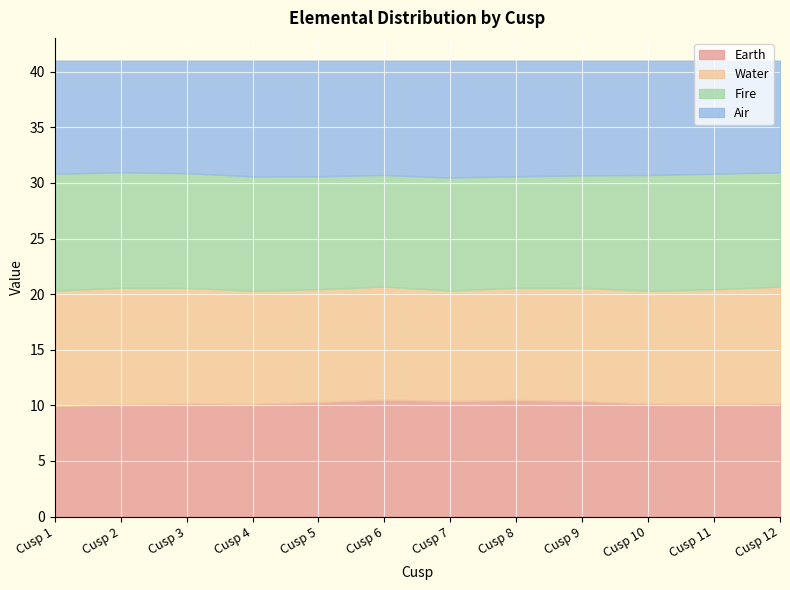

What is the maximum value shown in the chart?

10.5